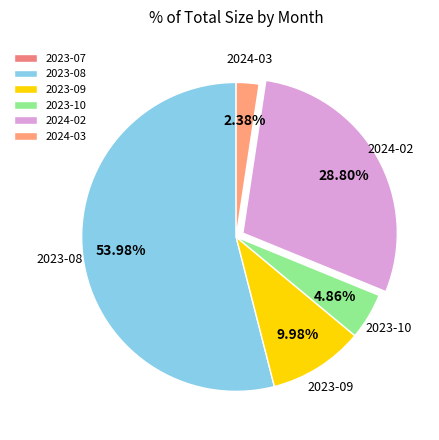

To the nearest percent, what is the combined percentage of 2023-08 and 2024-03?

56%